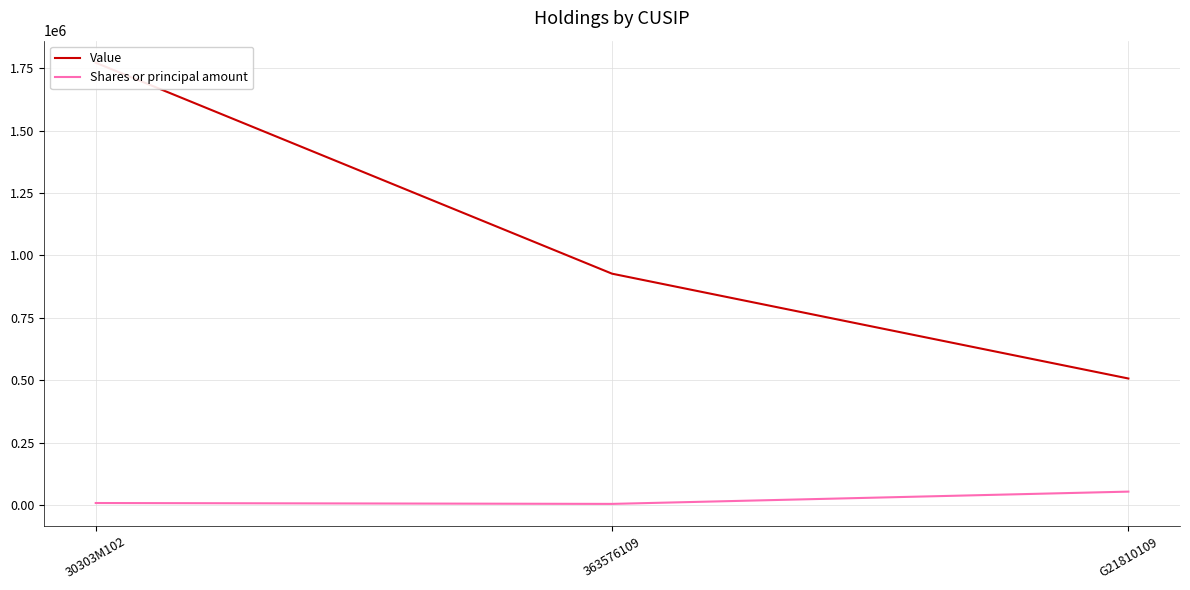

What is the total value across all series at 363576109?

931742